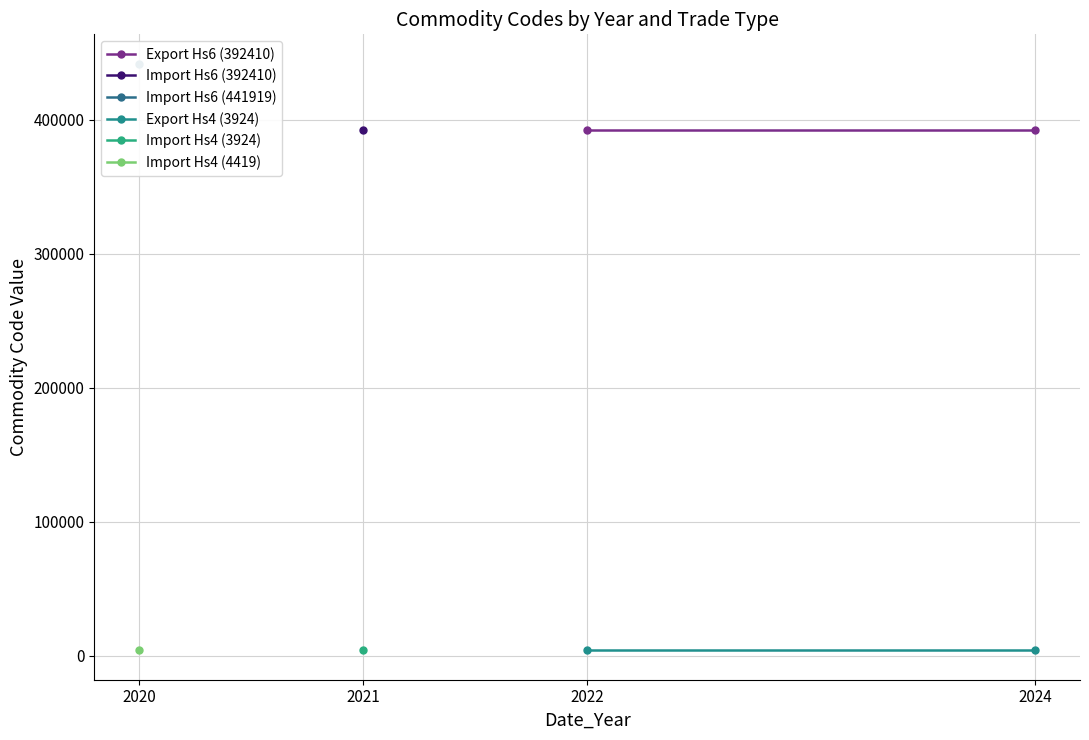

What is the average value of the Export Hs6 (392410) series?

392410